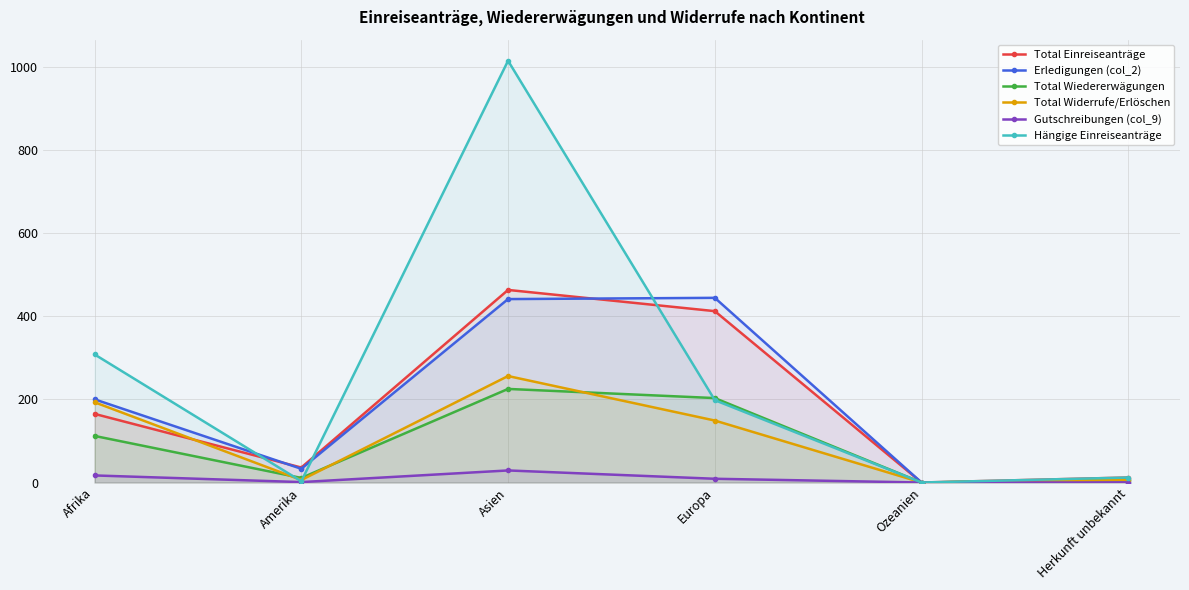

Which series ends up on top after the final intersection of Hängige Einreiseanträge and Total Wiedererwägungen?

Total Wiedererwägungen